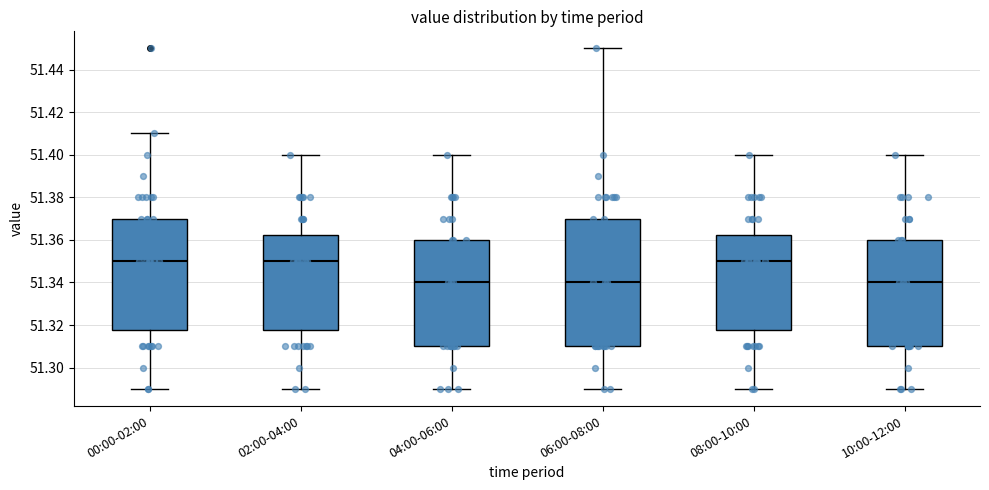

Reading left to right, read every box against the y-axis: the position of its median line, the range the box covers, and the ends of its whiskers. The values are not printed on the chart, so give them approximately, as read against the axis.

00:00-02:00: median 51.350, box 51.318 to 51.370, whiskers 51.290 to 51.410
02:00-04:00: median 51.350, box 51.318 to 51.362, whiskers 51.290 to 51.400
04:00-06:00: median 51.340, box 51.310 to 51.360, whiskers 51.290 to 51.400
06:00-08:00: median 51.340, box 51.310 to 51.370, whiskers 51.290 to 51.450
08:00-10:00: median 51.350, box 51.318 to 51.362, whiskers 51.290 to 51.400
10:00-12:00: median 51.340, box 51.310 to 51.360, whiskers 51.290 to 51.400